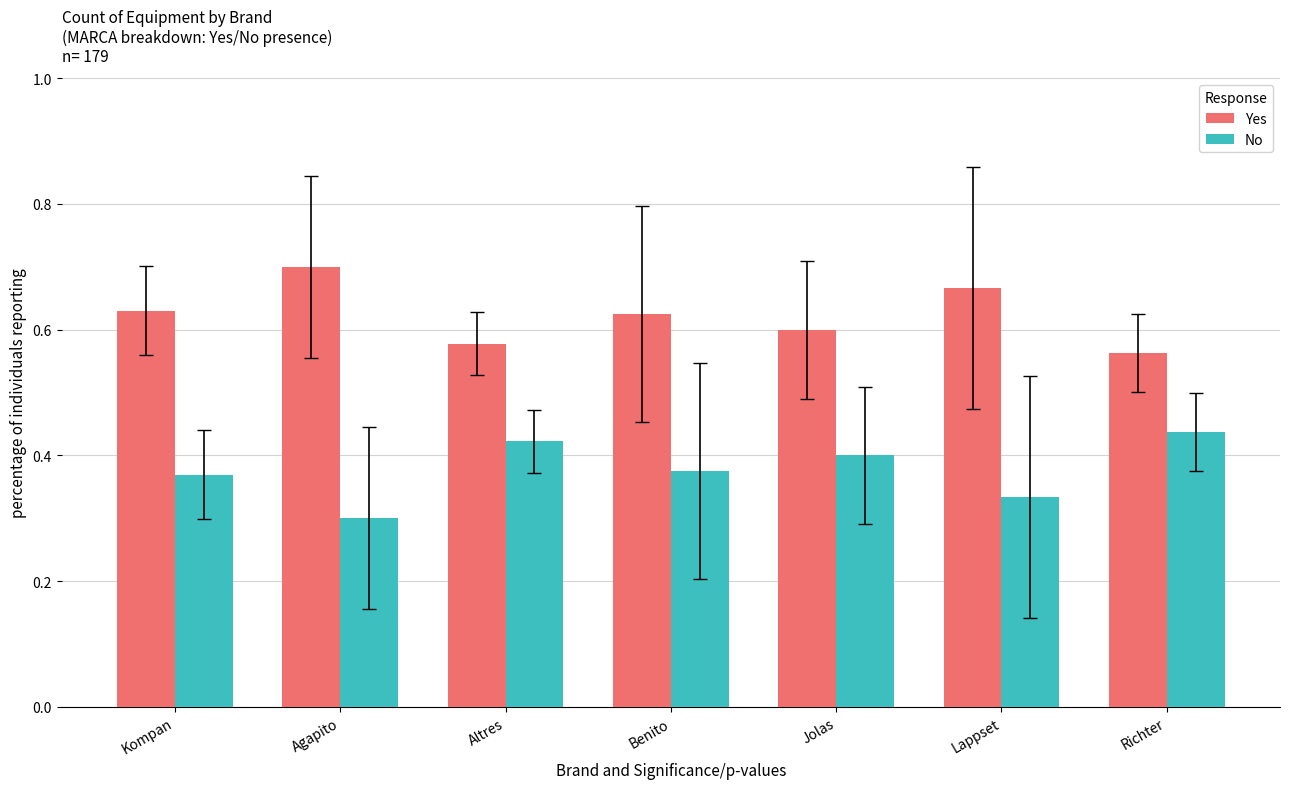

List the series in order of their peak value, highest first.

Yes, No